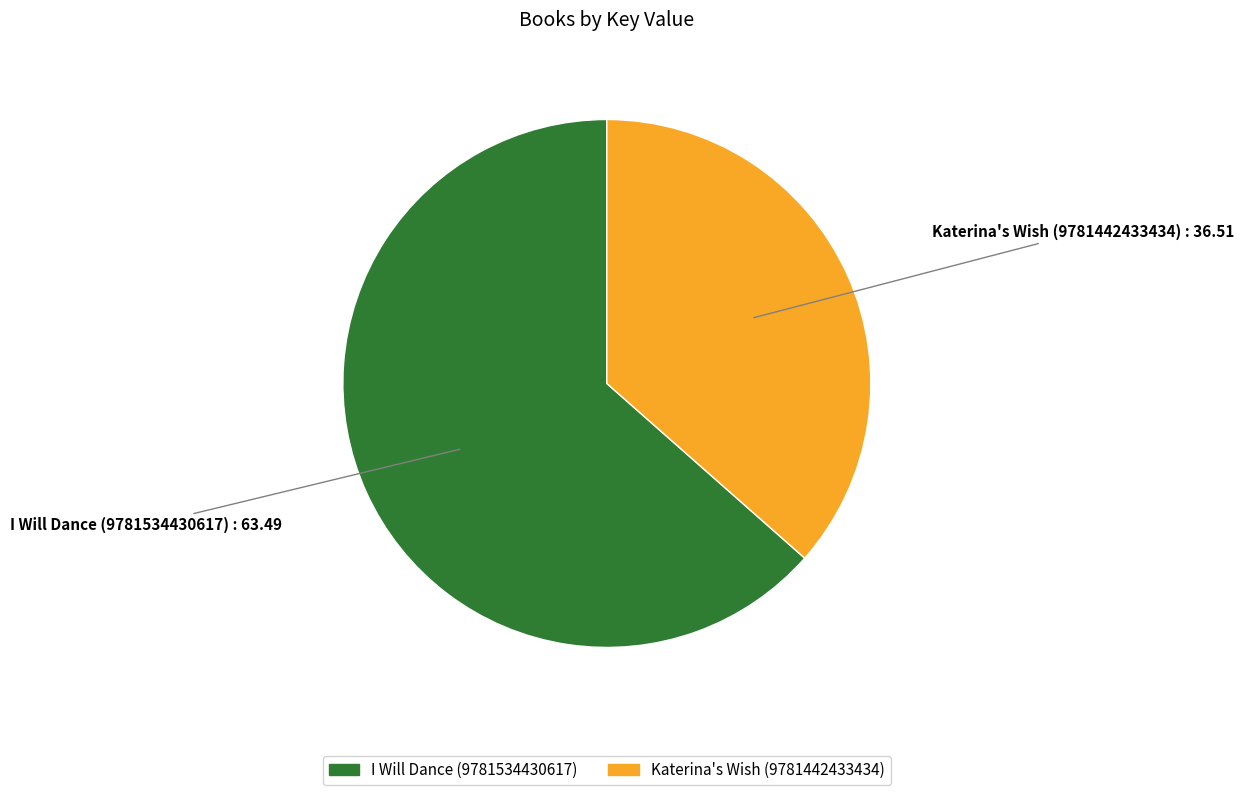

Is the sum of Katerina's Wish (9781442433434) and I Will Dance (9781534430617) greater than half?

Yes